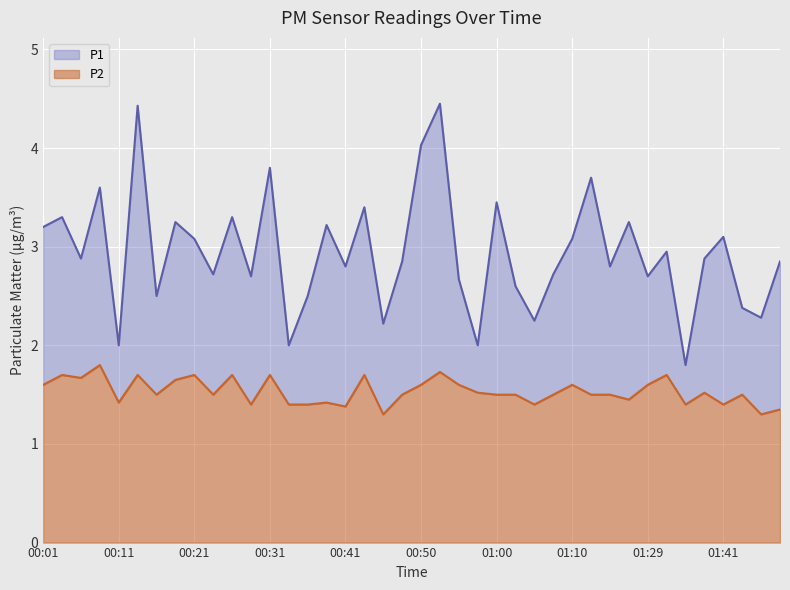

At which category is the sum across all series the highest?

00:53